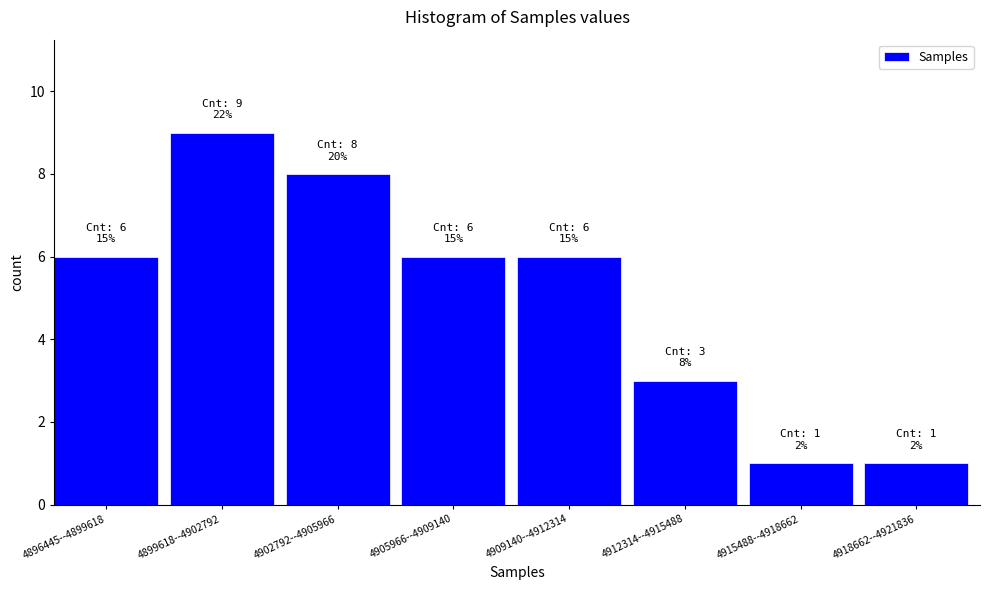

Reading left to right, transcribe all the data shown in this chart.

4896445--4899618=6	4899618--4902792=9	4902792--4905966=8	4905966--4909140=6	4909140--4912314=6	4912314--4915488=3	4915488--4918662=1	4918662--4921836=1